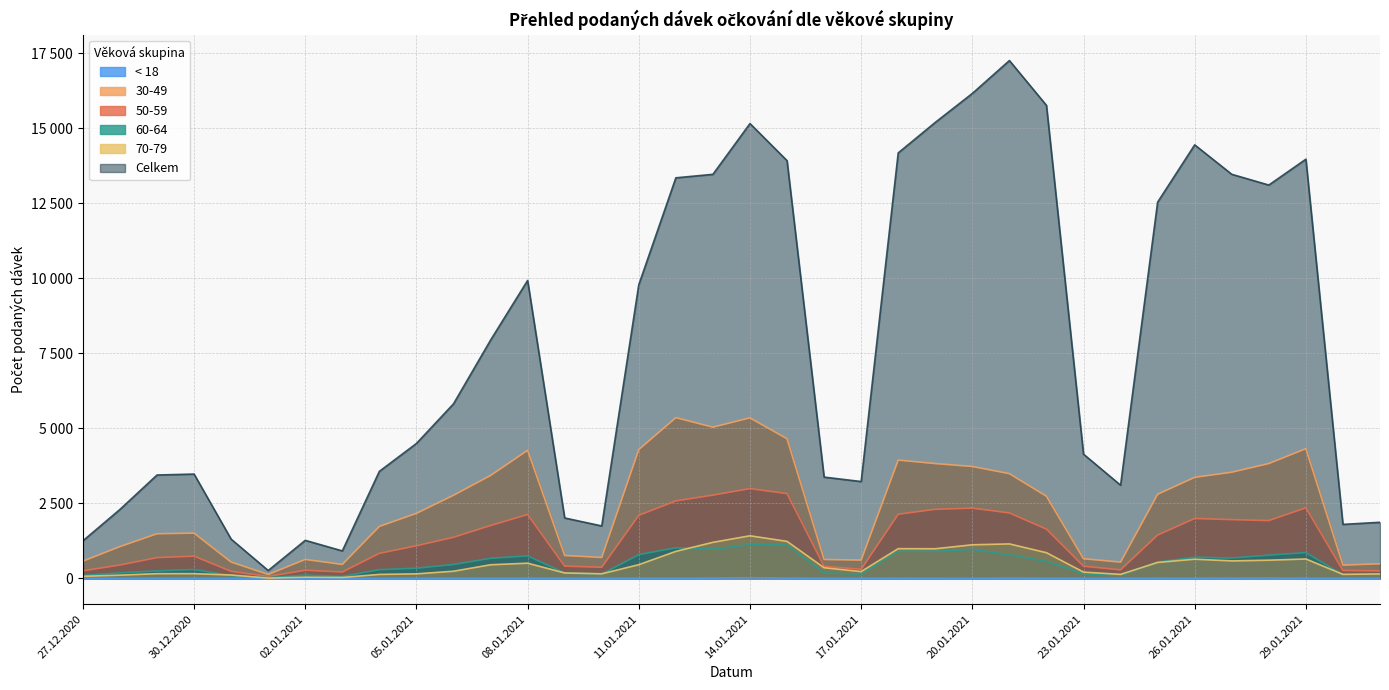

Which series has the largest total across all categories?

Celkem